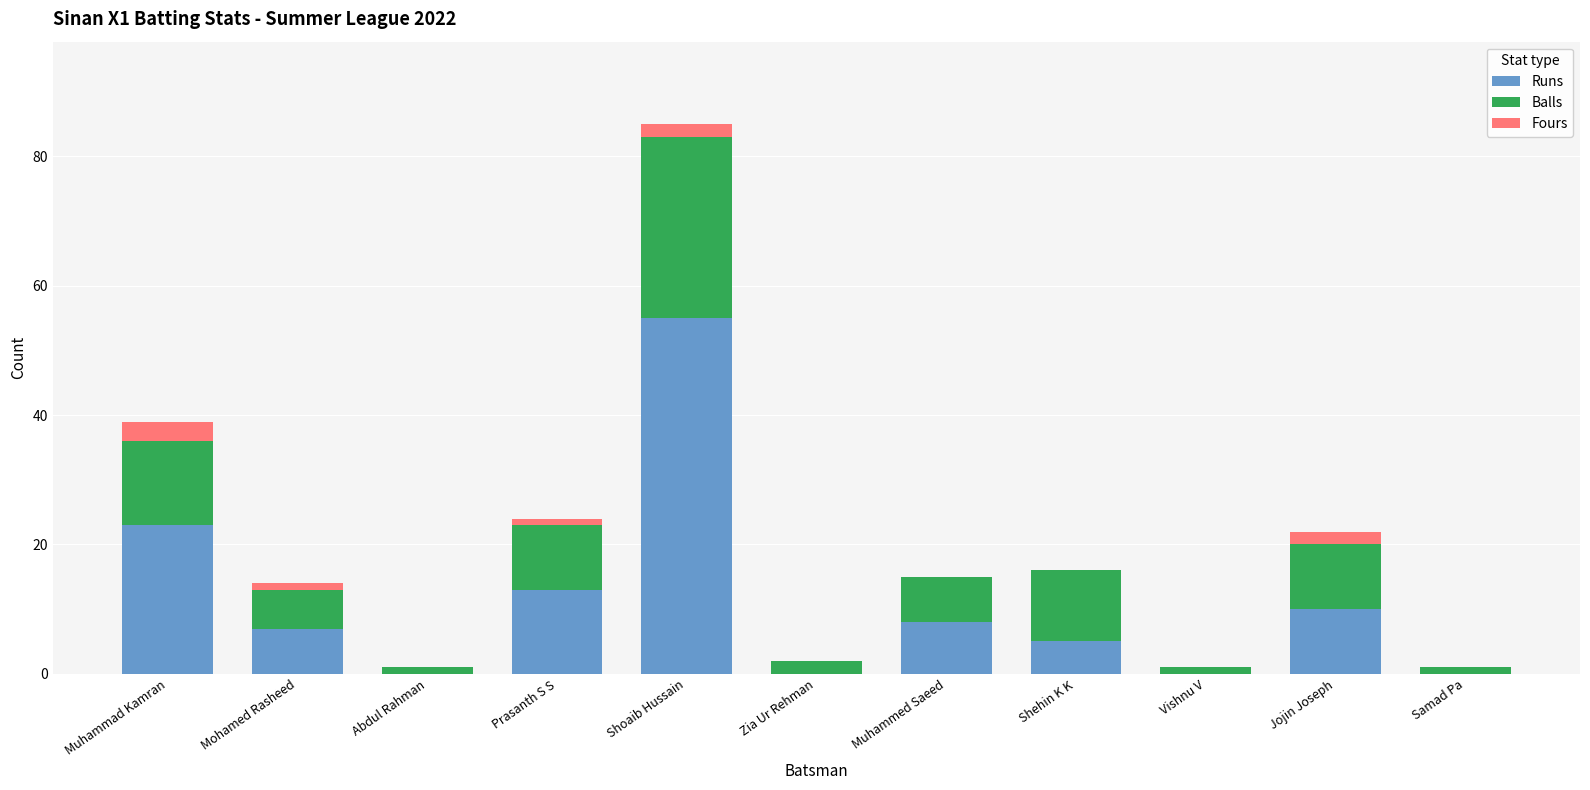

Which category has the highest value in the Runs series?

Shoaib Hussain